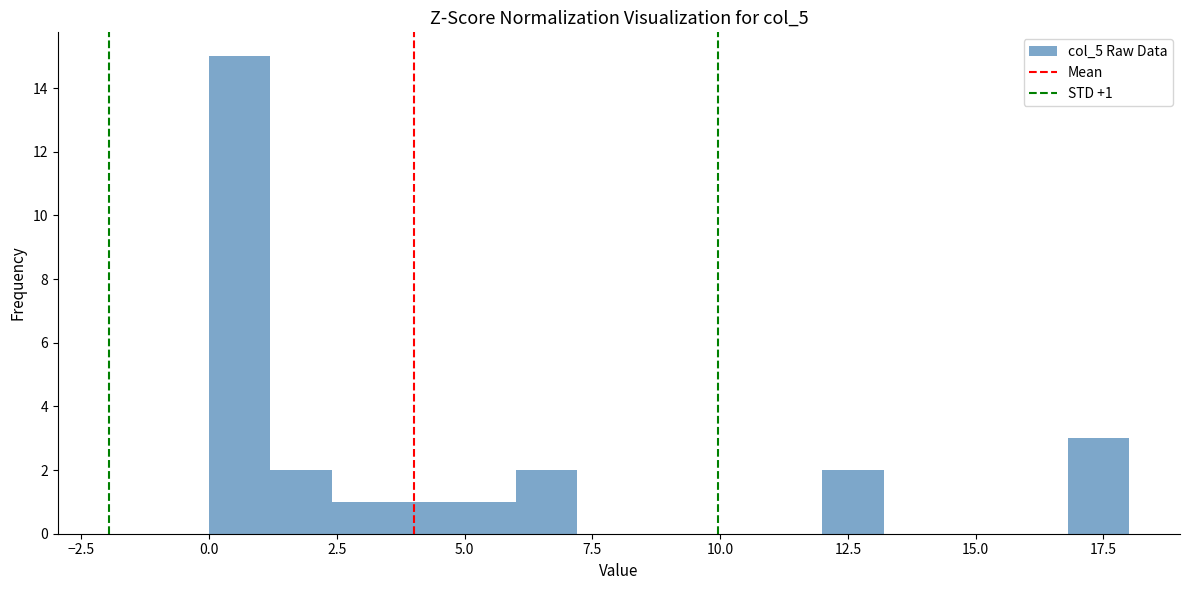

Around what value on the x-axis is the tallest bar? Give the approximate position of its centre, as read against the axis.

0.5